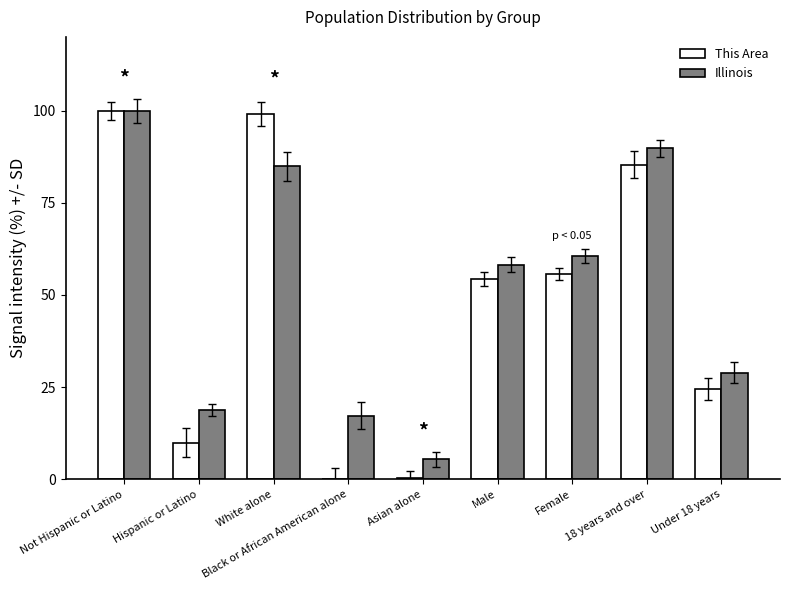

What is the total value across all series at 18 years and over?

175.1